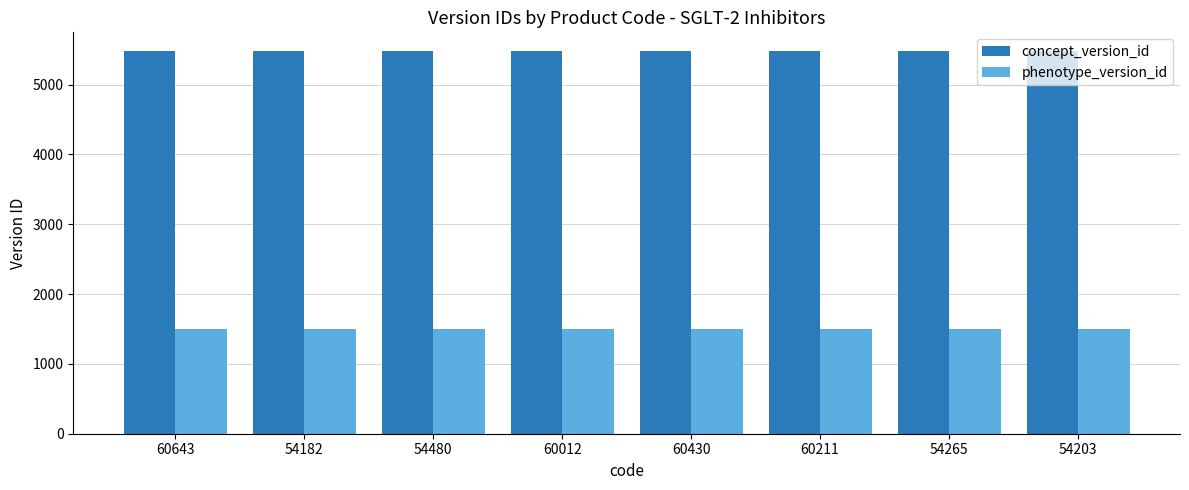

Reading left to right, list all the values displayed in this chart.

concept_version_id: 5474	5474	5474	5474	5474	5474	5474	5474
phenotype_version_id: 1496	1496	1496	1496	1496	1496	1496	1496